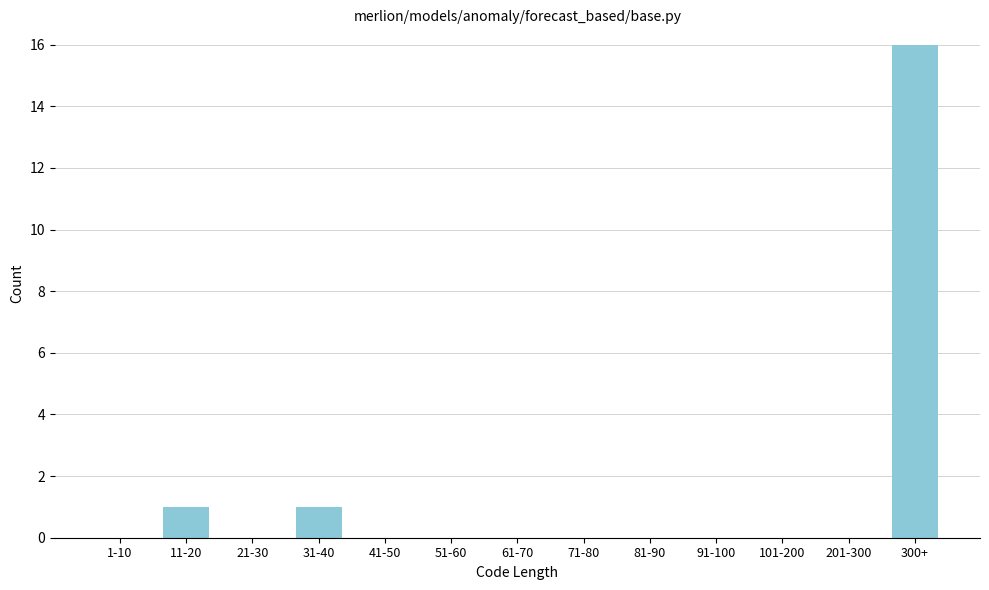

Reading left to right, transcribe all the data shown in this chart.

1-10=0	11-20=1	21-30=0	31-40=1	41-50=0	51-60=0	61-70=0	71-80=0	81-90=0	91-100=0	101-200=0	201-300=0	300+=16